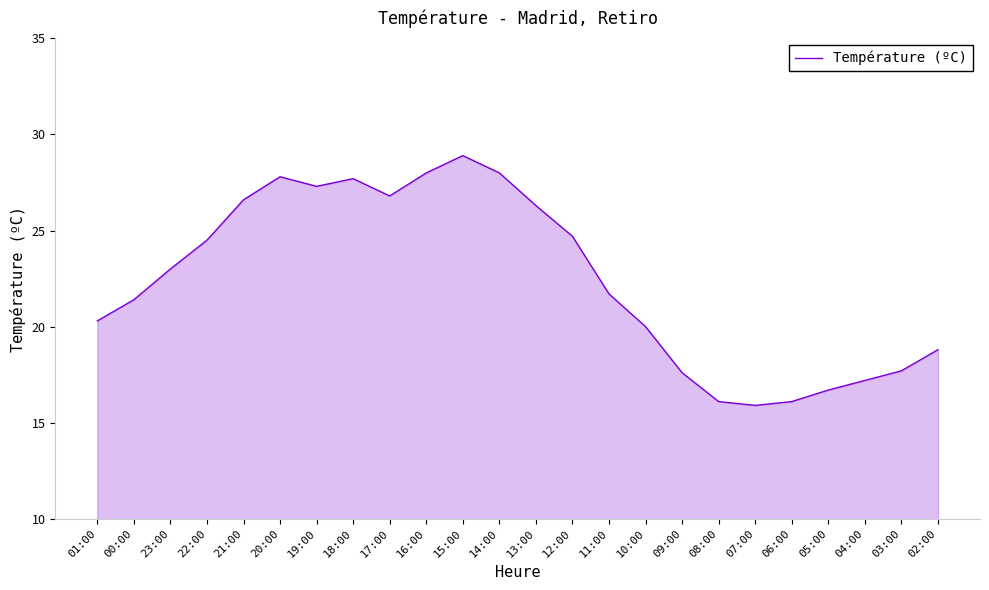

What is the difference between the values at 21:00 and 06:00?

10.5